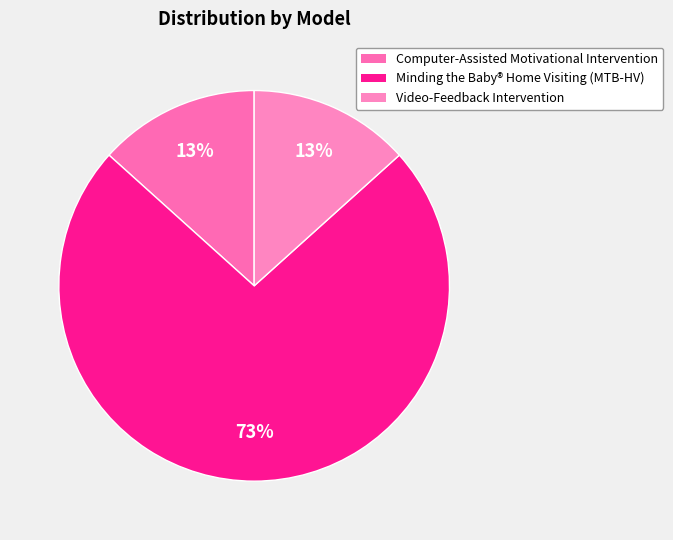

Does any single category account for the majority?

Yes